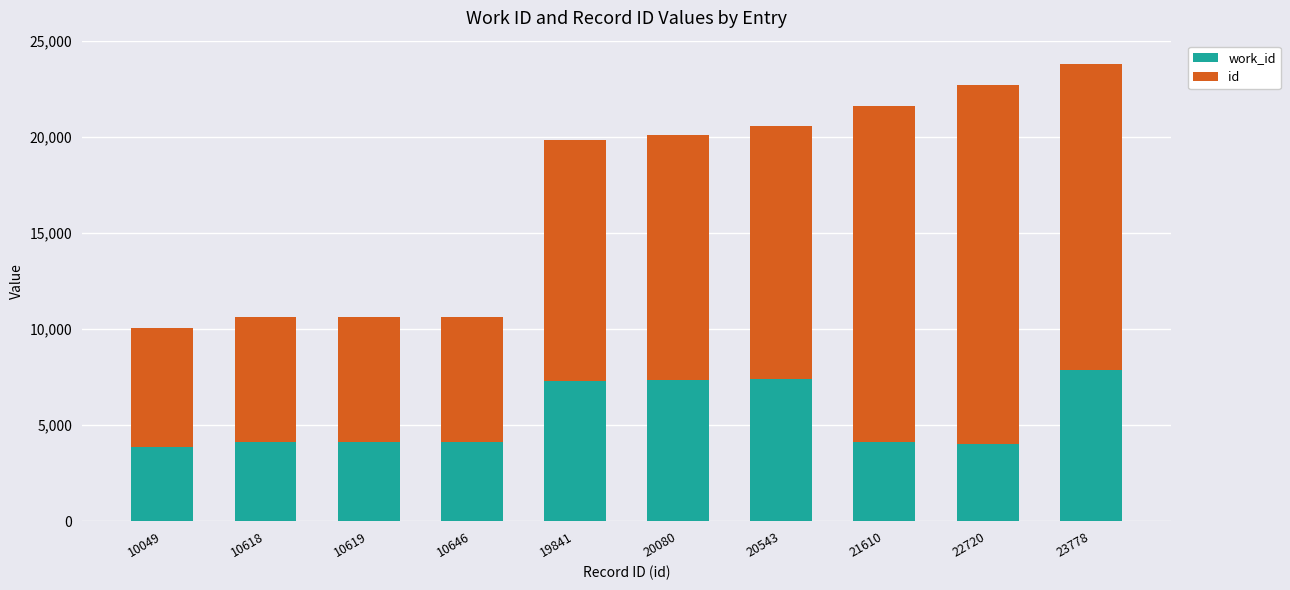

At which category is the sum across all series the highest?

23778